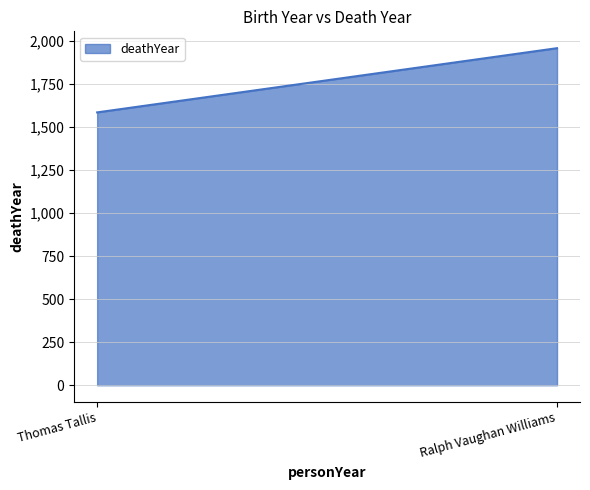

What is the average value?

1772